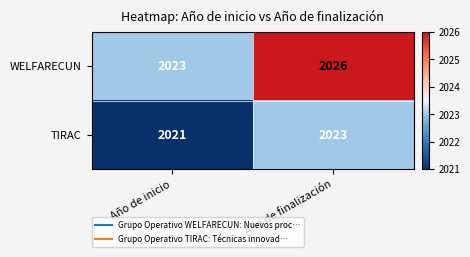

What is the sum of the TIRAC values at Año de inicio and Año de finalización?

4044